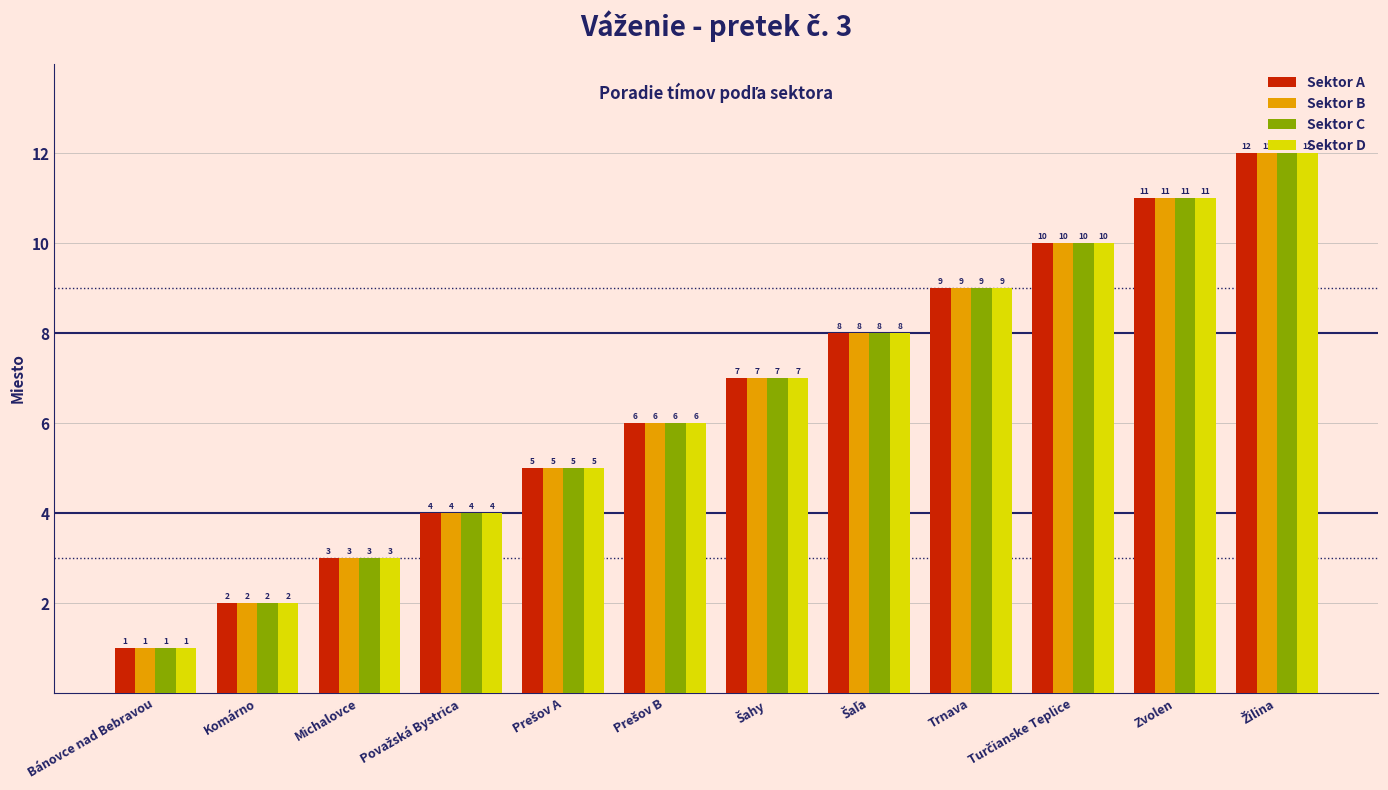

Which category has the lowest value across all series?

Bánovce nad Bebravou